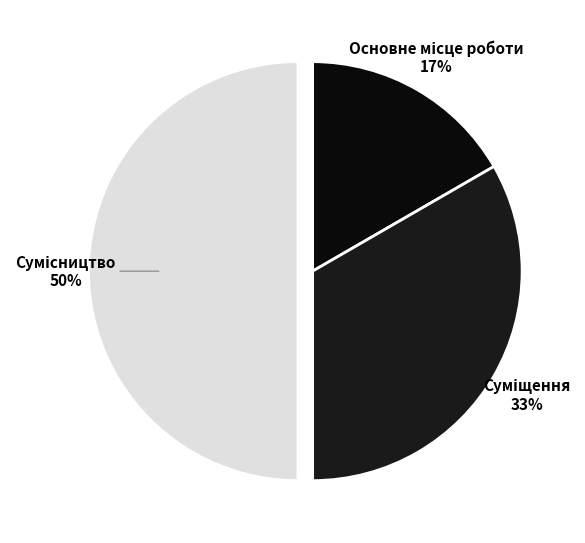

To the nearest percent, what is the difference between the largest and smallest slice percentages?

33%